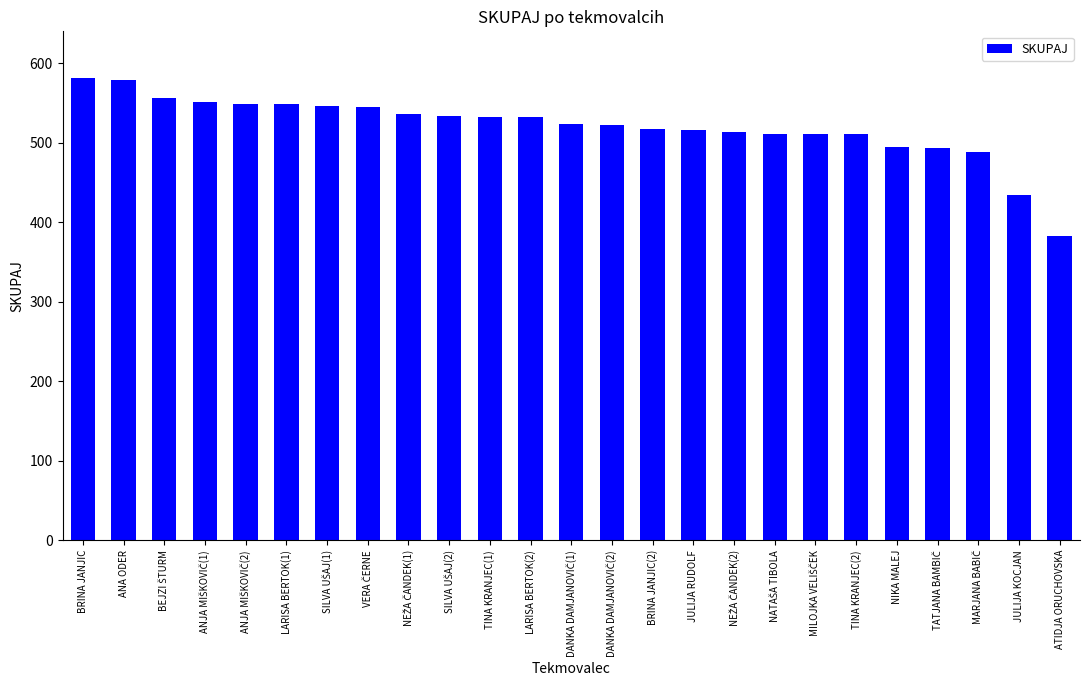

Where does the data first go above 524?

BRINA JANJIC